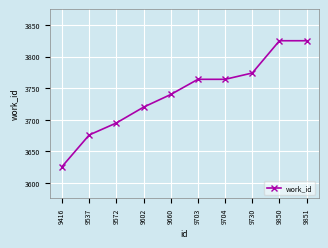

The chart shows a value of 3720 at 9602. True or false?

True